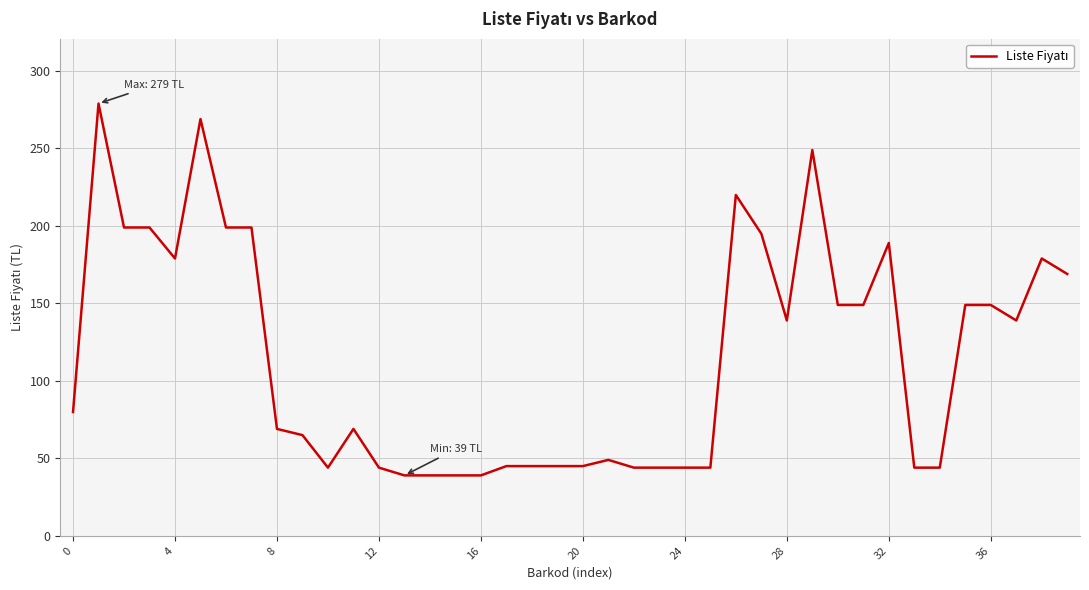

What is the difference between the maximum and minimum values?

240.0